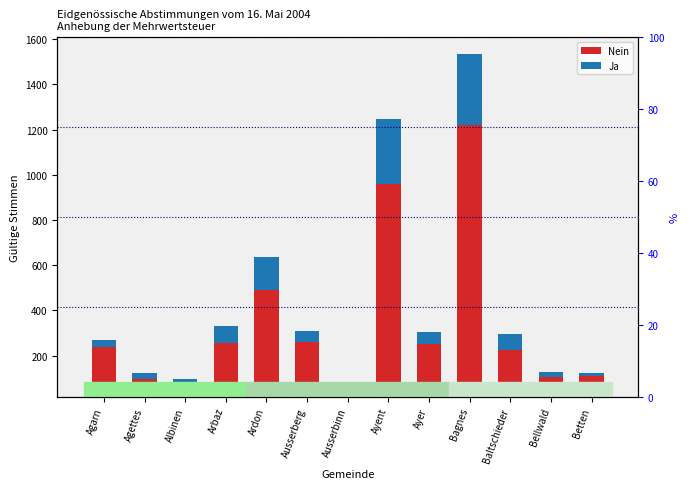

Between Arbaz and Ayer, which series saw the biggest shift?

Ja